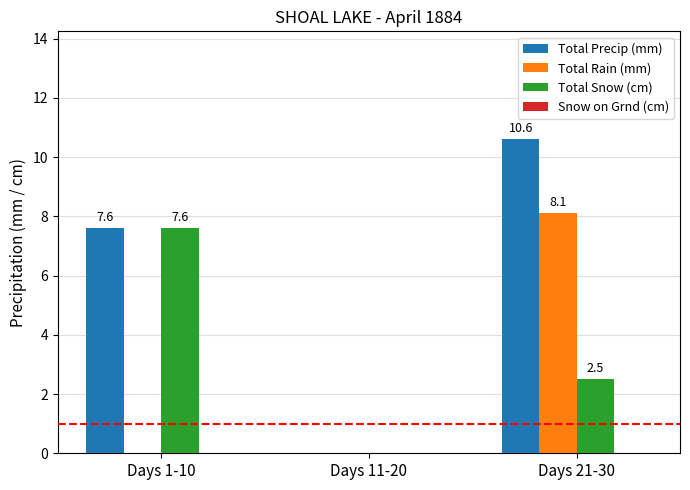

What is the greatest value displayed?

10.6